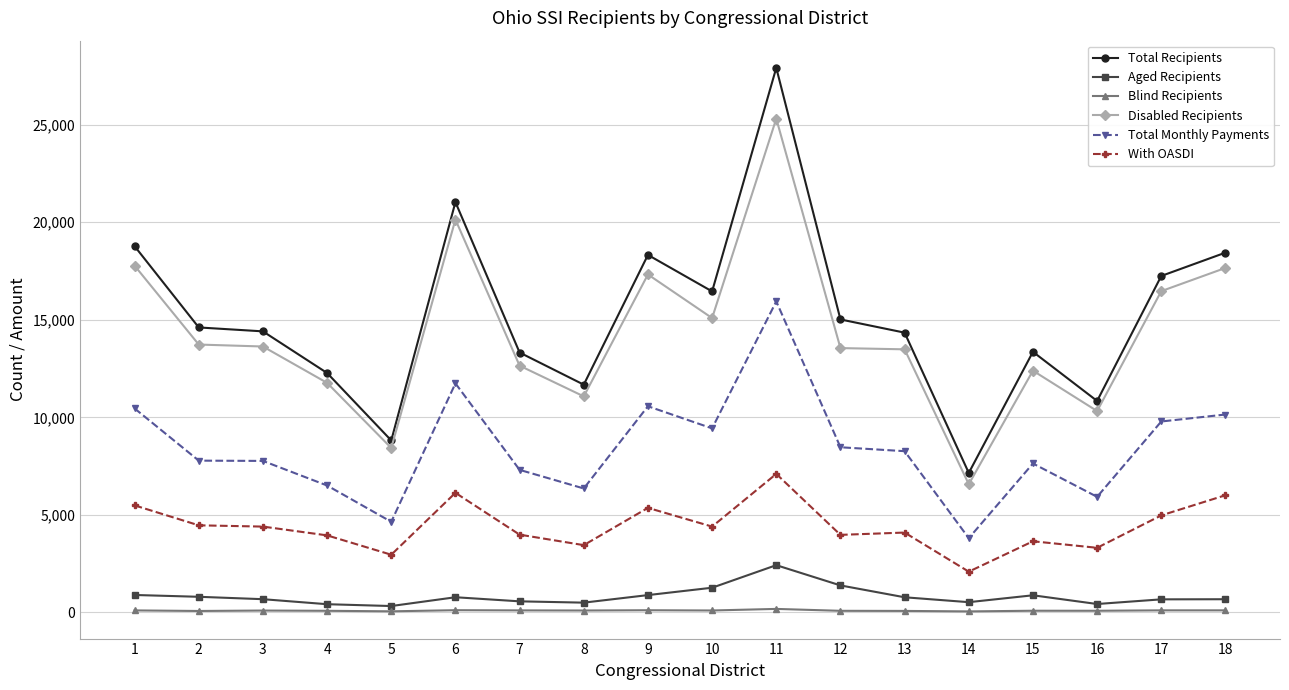

Which category has the lowest value in the Total Recipients series?

14